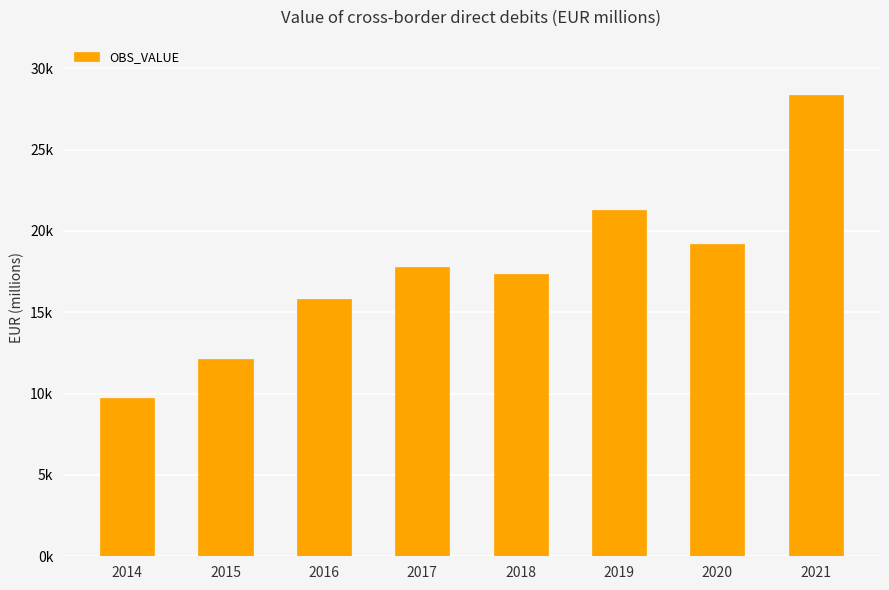

What is the value of the 5th bar from the left?

17365.1